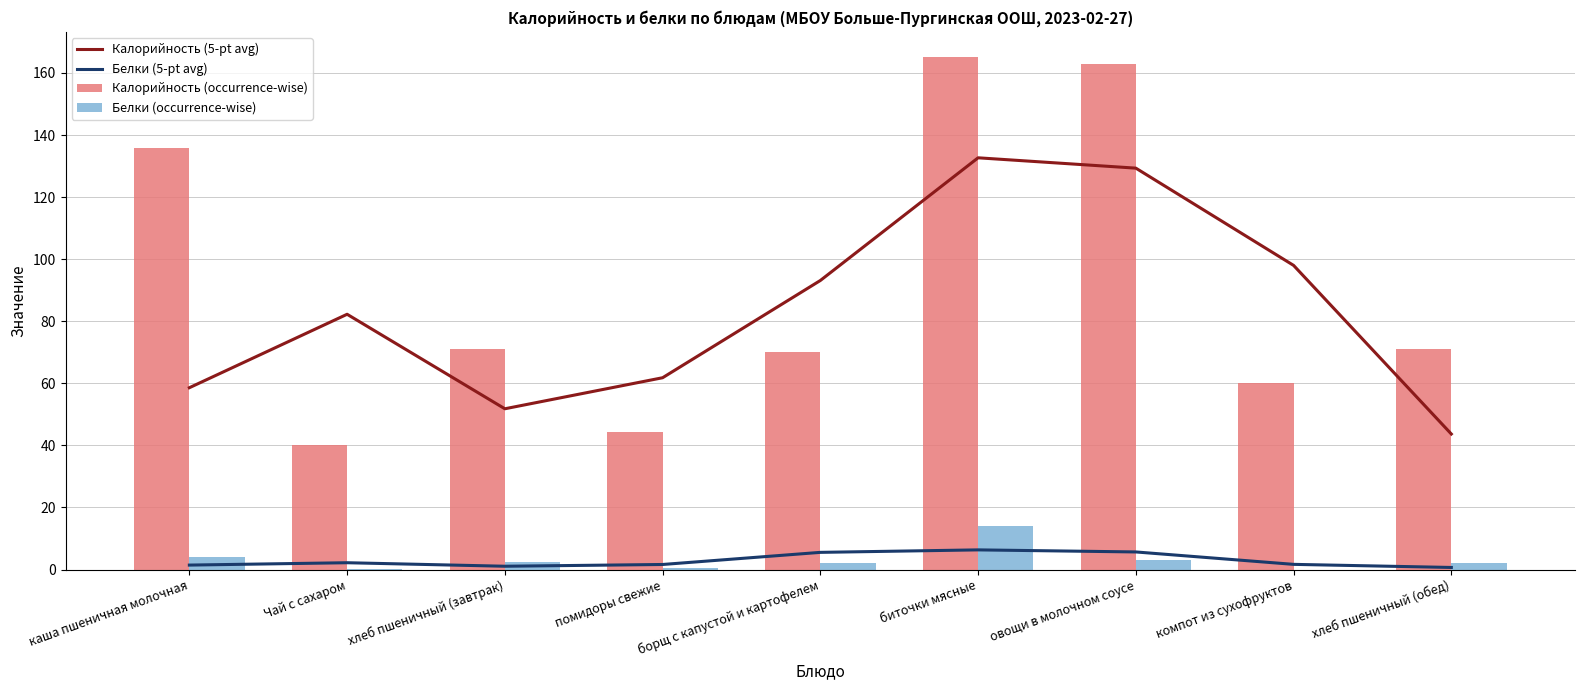

Rank the categories by Калорийность (occurrence-wise) value from lowest to highest.

Чай с сахаром, помидоры свежие, компот из сухофруктов, борщ с капустой и картофелем, хлеб пшеничный (завтрак), хлеб пшеничный (обед), каша пшеничная молочная, овощи в молочном соусе, биточки мясные